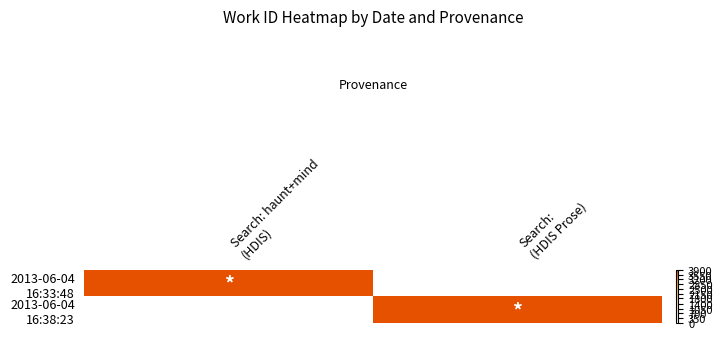

At which category is the sum across all series the highest?

Search:
(HDIS Prose)